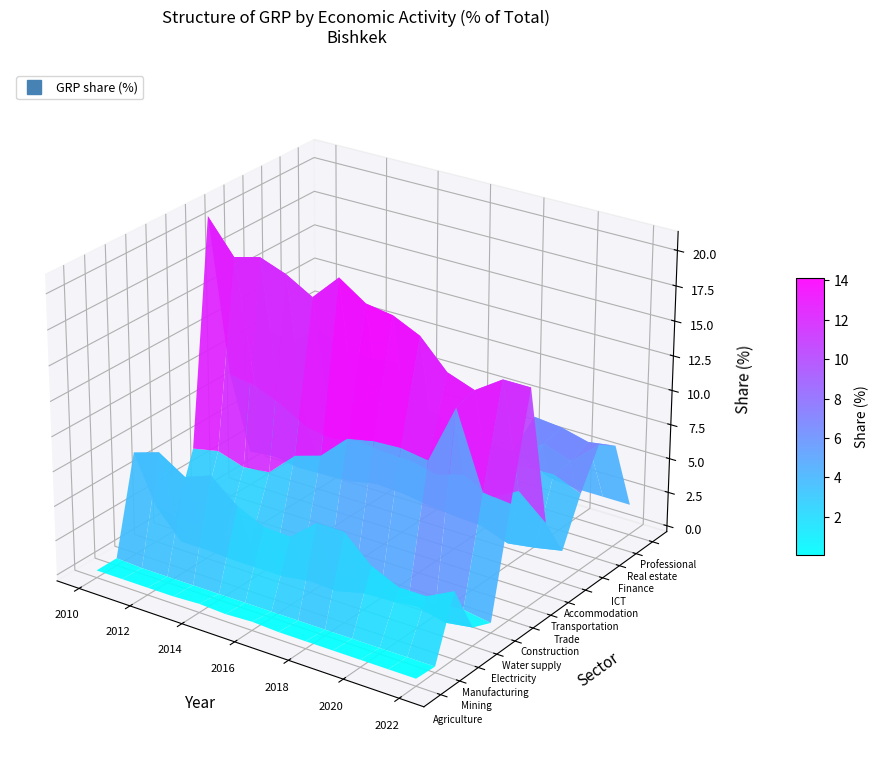

What is the difference between the maximum and minimum values in the Manufacturing series?

4.2